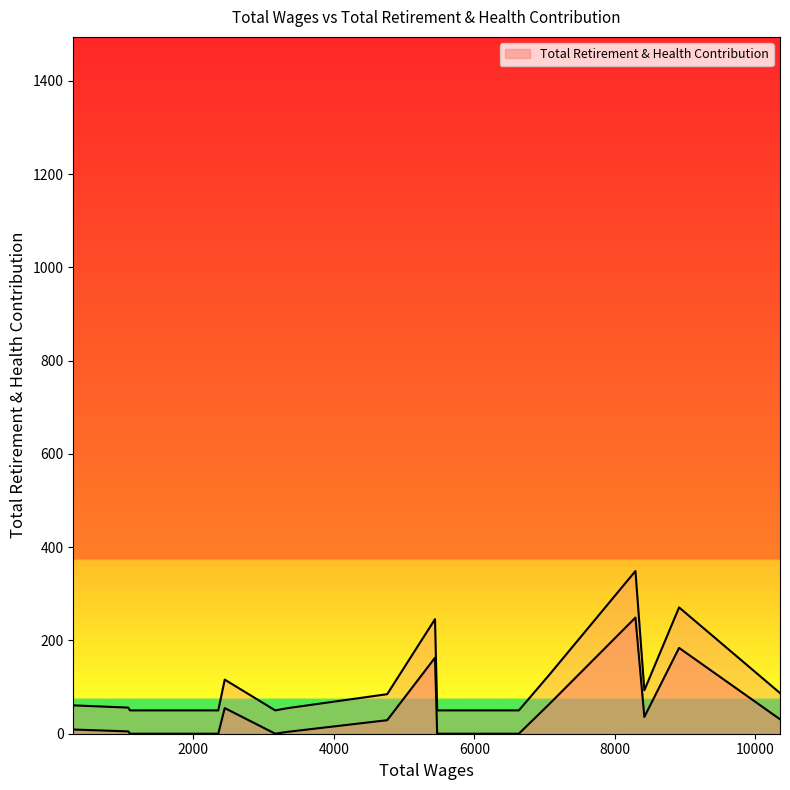

What is the greatest value displayed?

348.8